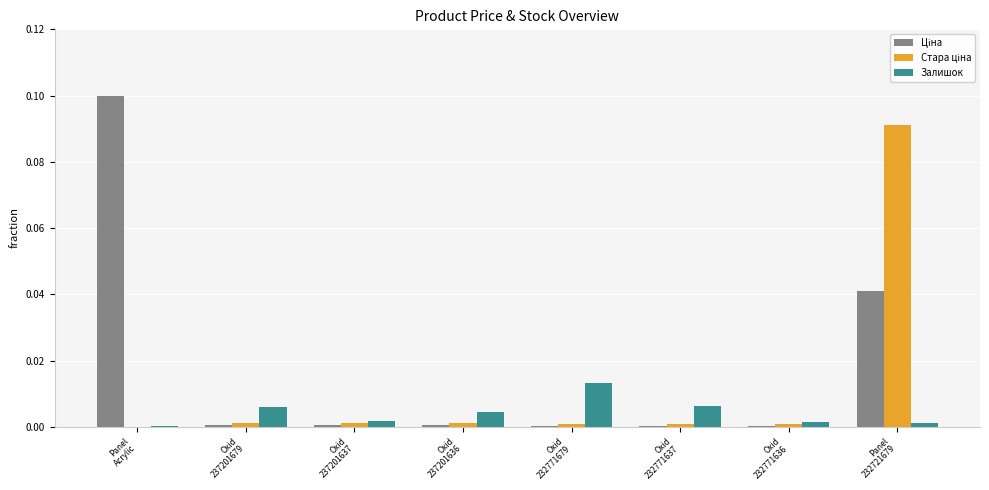

How many groups of bars are there?

8